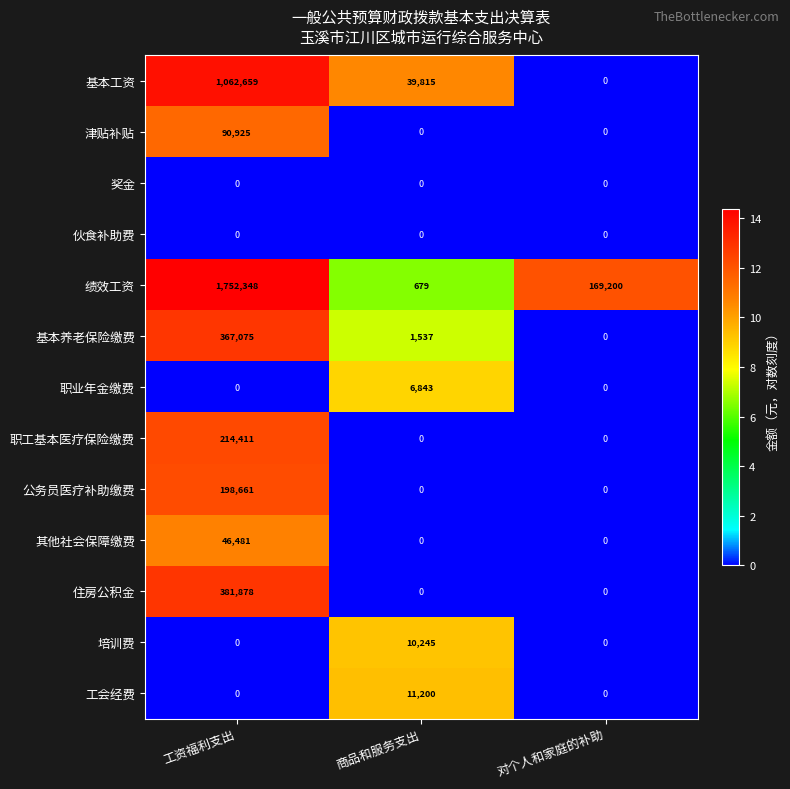

How many 职工基本医疗保险缴费 values are between 0 and 214411?

3